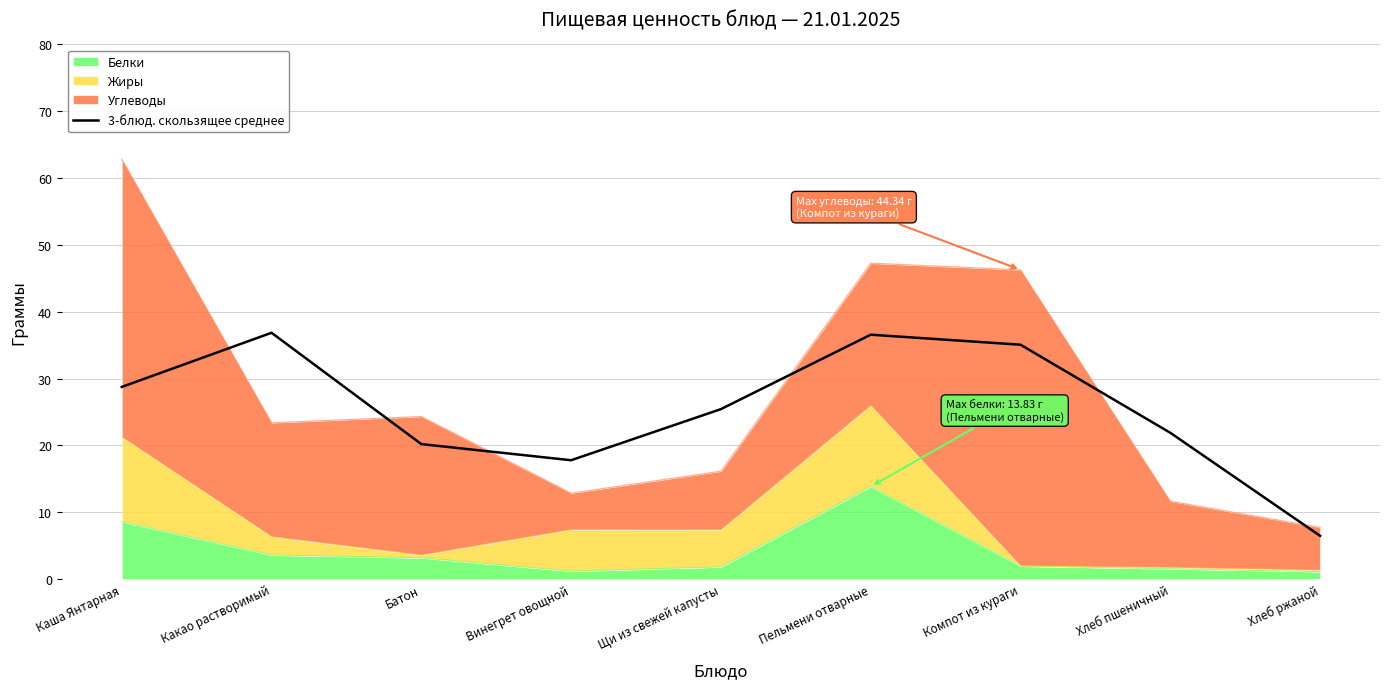

What value does the data have at Пельмени отварные?

36.6